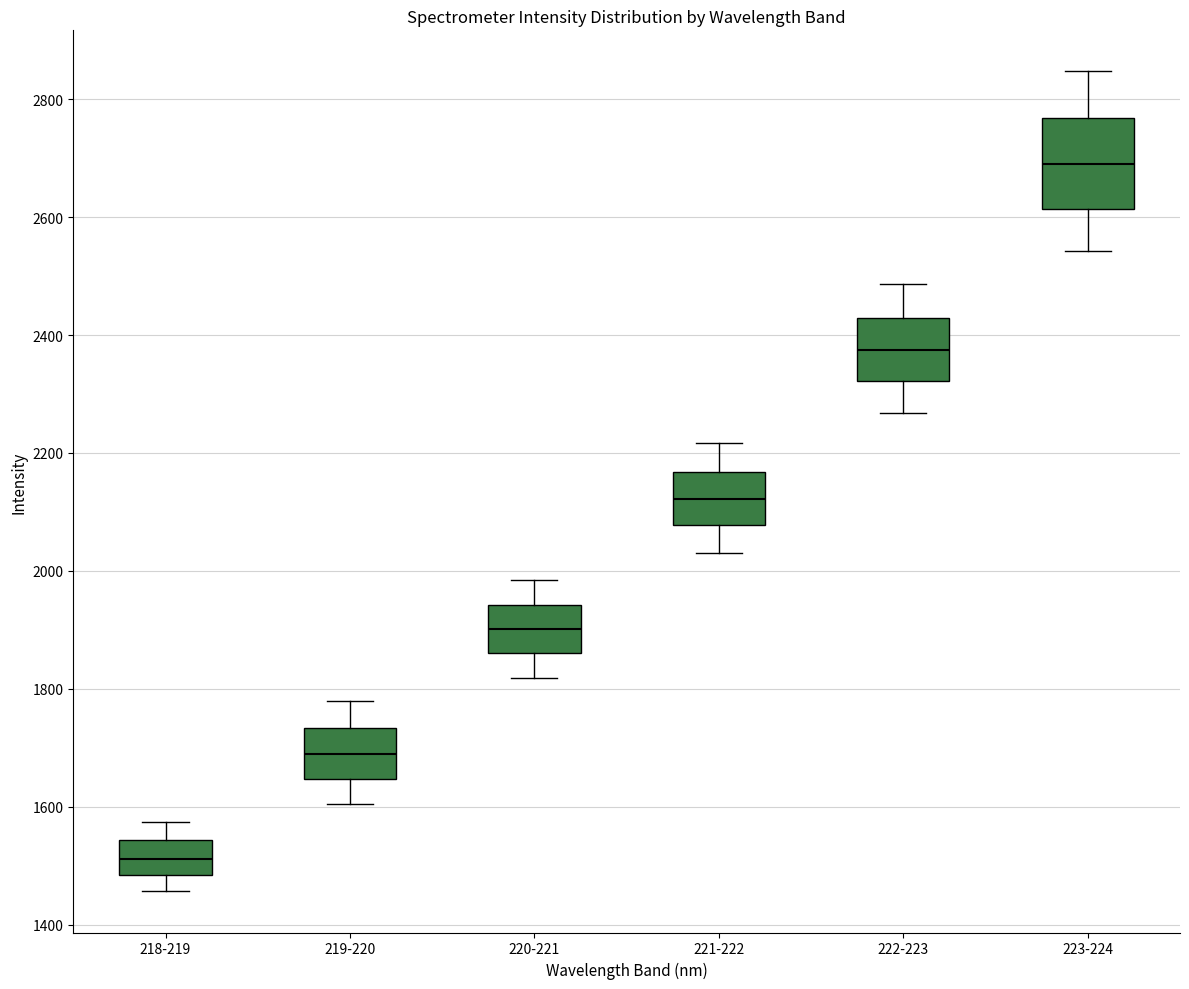

Reading left to right, read every box against the y-axis: the position of its median line, the range the box covers, and the ends of its whiskers. The values are not printed on the chart, so give them approximately, as read against the axis.

218-219: median 1520, box 1480 to 1540, whiskers 1460 to 1580
219-220: median 1700, box 1640 to 1740, whiskers 1600 to 1780
220-221: median 1900, box 1860 to 1940, whiskers 1820 to 1980
221-222: median 2120, box 2080 to 2160, whiskers 2040 to 2220
222-223: median 2380, box 2320 to 2420, whiskers 2260 to 2480
223-224: median 2700, box 2620 to 2760, whiskers 2540 to 2840